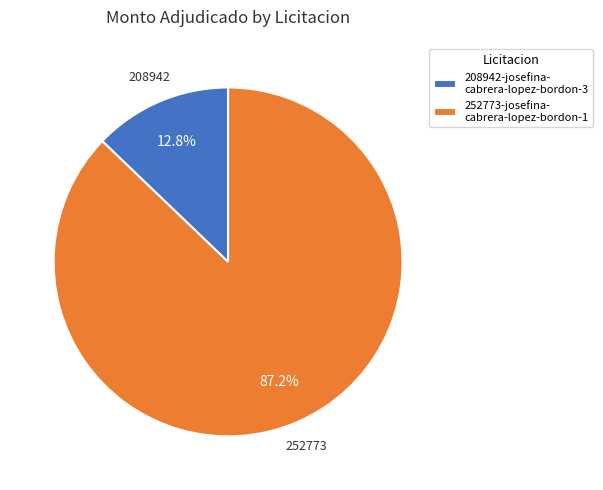

What portion of the pie excludes 208942-josefina- cabrera-lopez-bordon-3?

87.2%